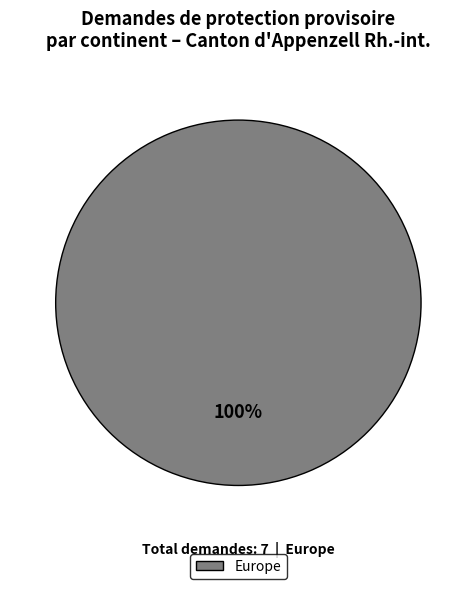

How many slices are in this pie chart?

1